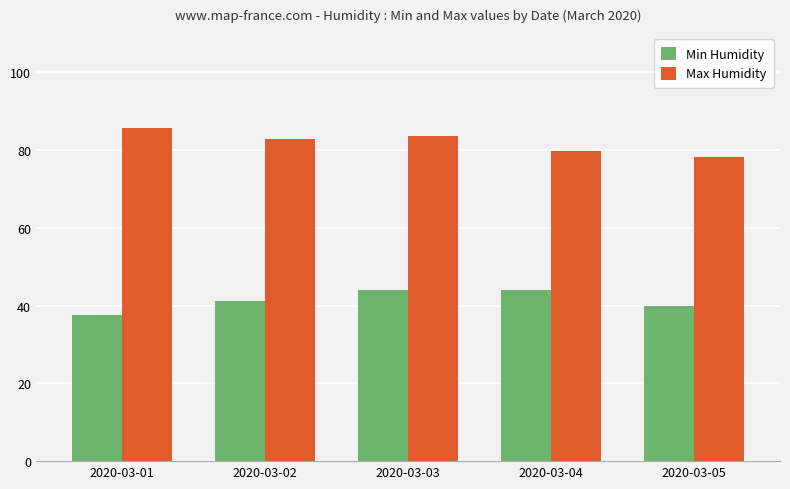

What value does the Max Humidity series have at 2020-03-01?

85.6